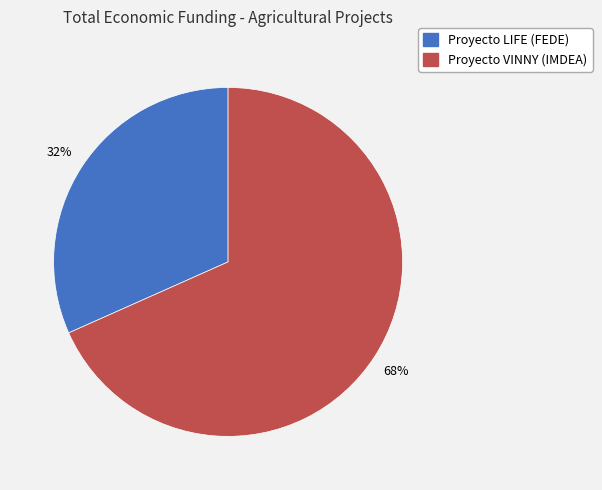

How many slices are in this pie chart?

2